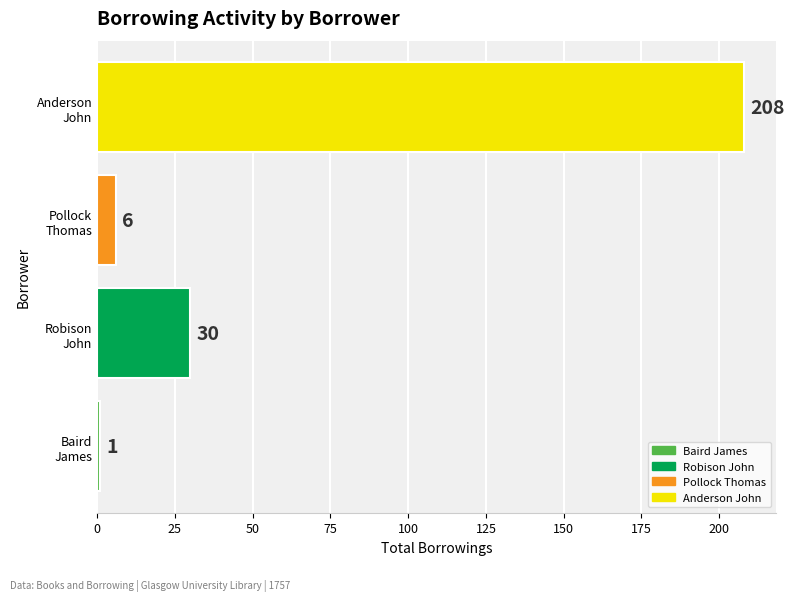

Reading bottom to top, list all the values displayed in this chart.

1	30	6	208